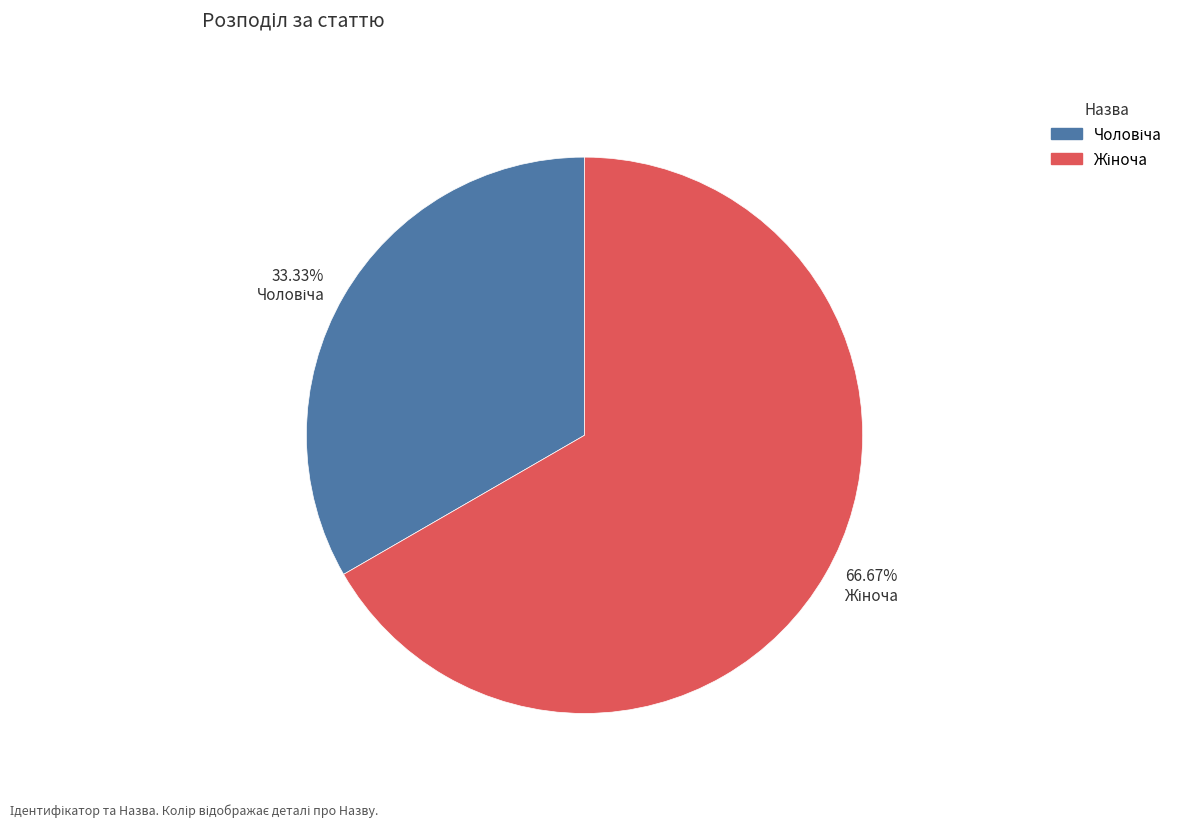

How many segments does this pie chart have?

2